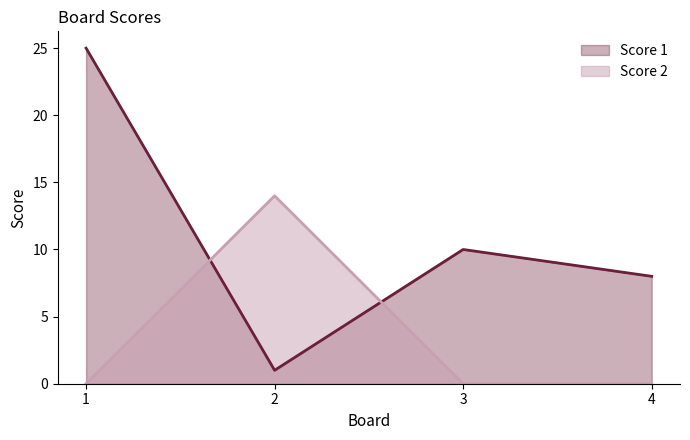

How many times do Score 1 and Score 2 cross each other?

2